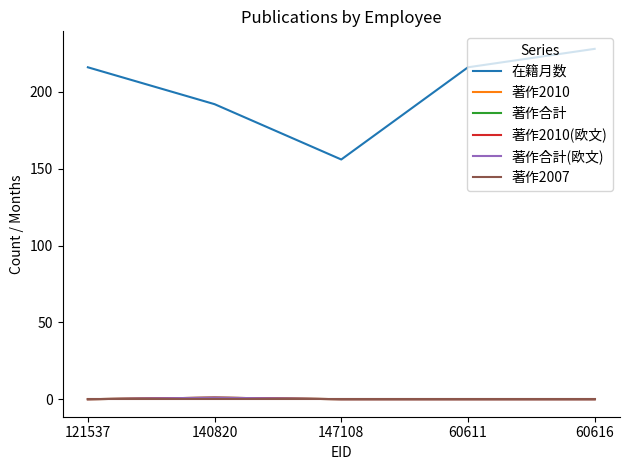

What is the difference between the highest and lowest values at 121537?

216